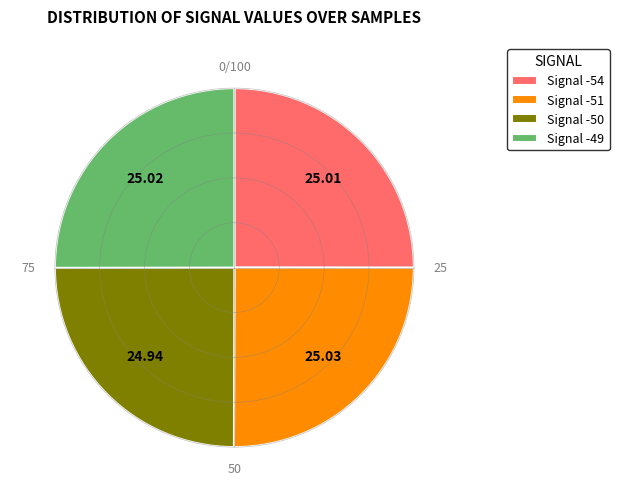

What is the ratio of the value at Signal -50 to the value at Signal -49?

1.0